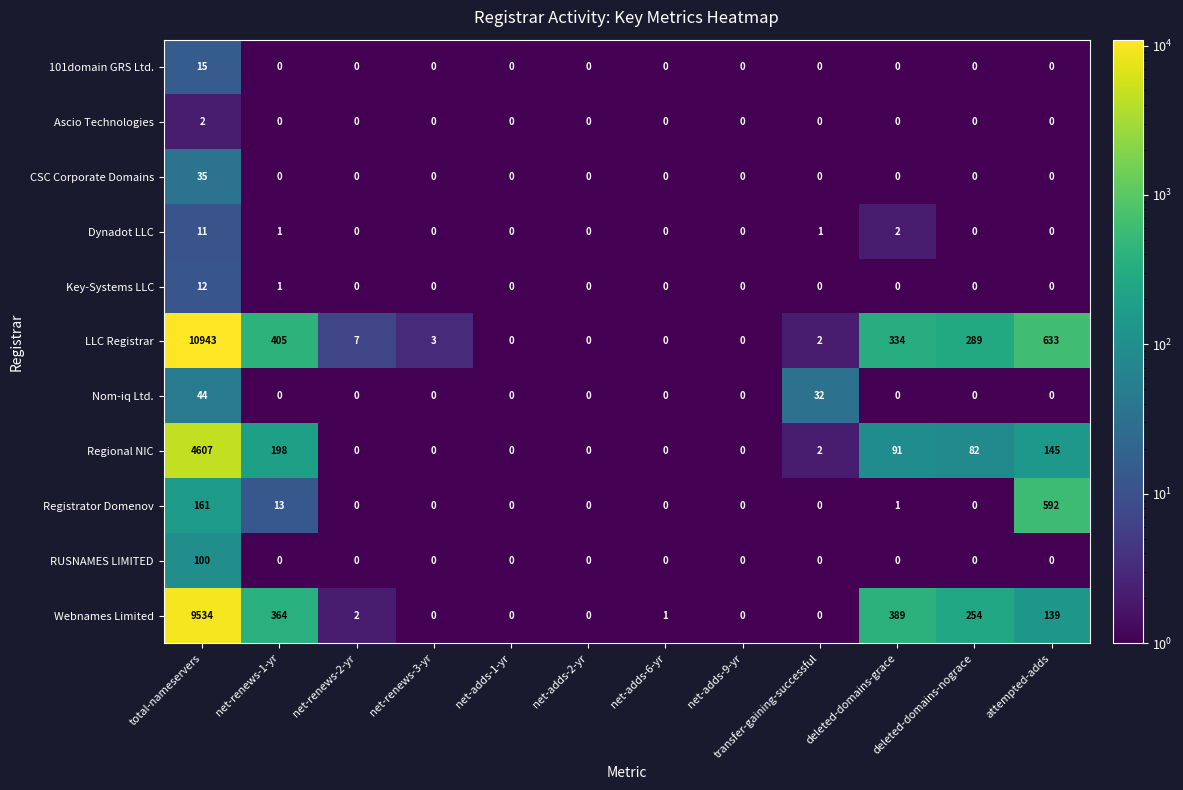

Between net-adds-1-yr and net-adds-6-yr, which series saw the biggest shift?

Webnames Limited